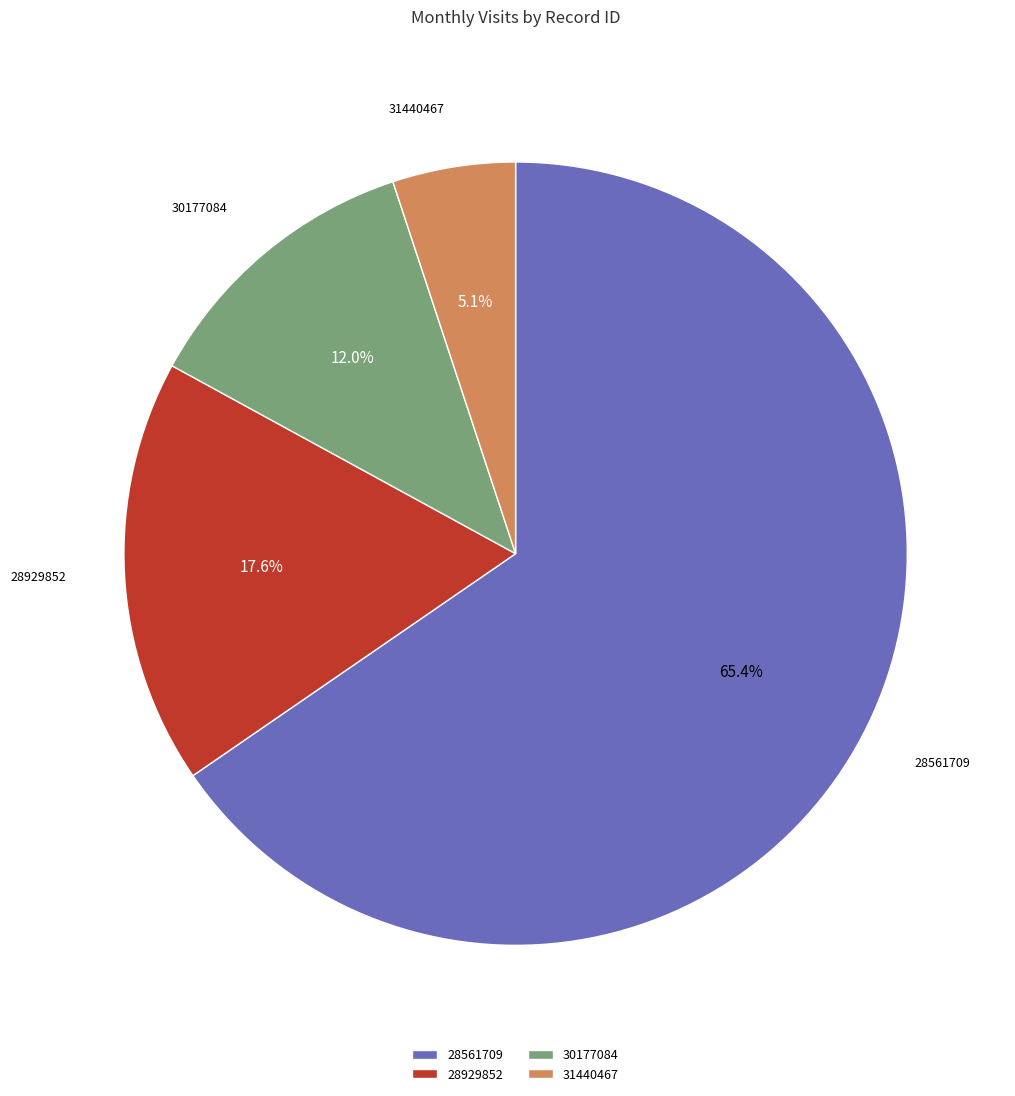

What percentage is the 31440467 slice, to the nearest percent?

5%